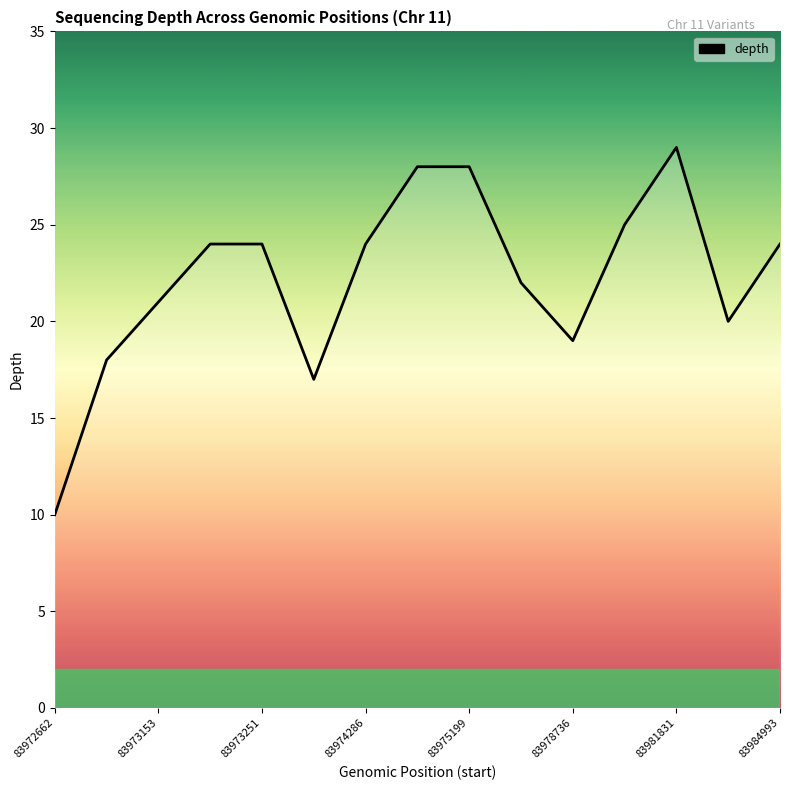

Reading left to right, extract all data points from this chart.

10	18	21	24	24	17	24	28	28	22	19	25	29	20	24